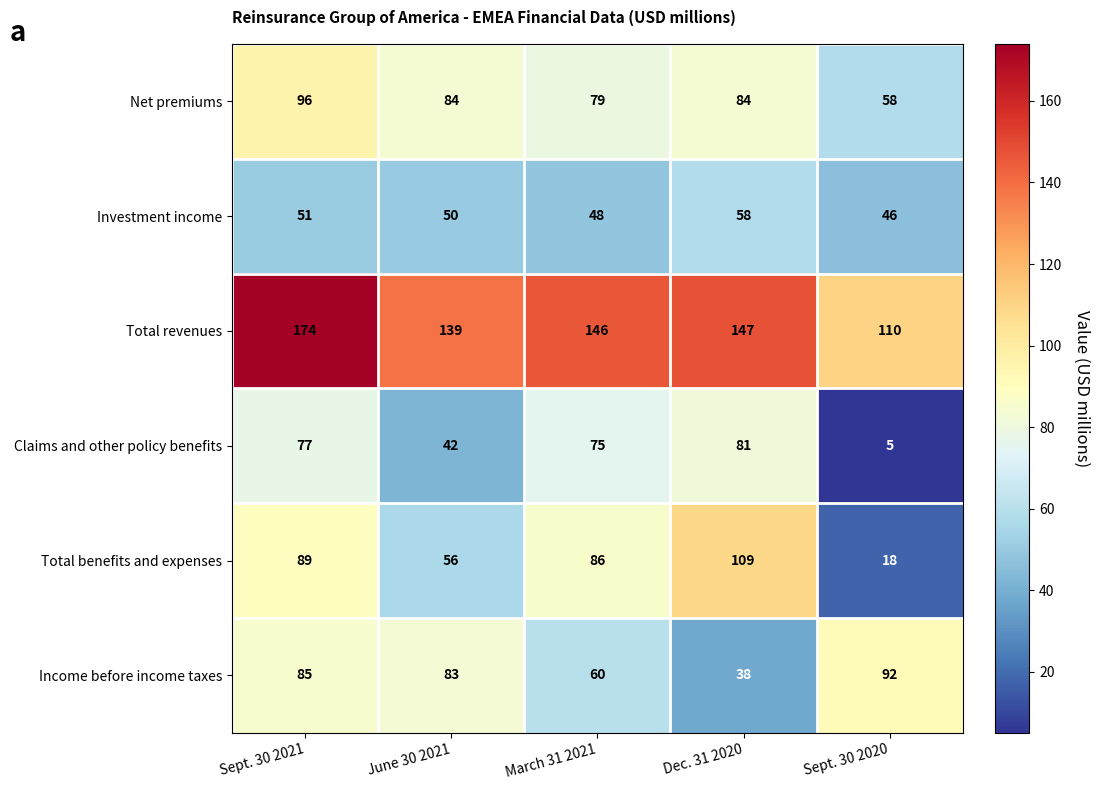

How many distinct data groups are displayed?

6